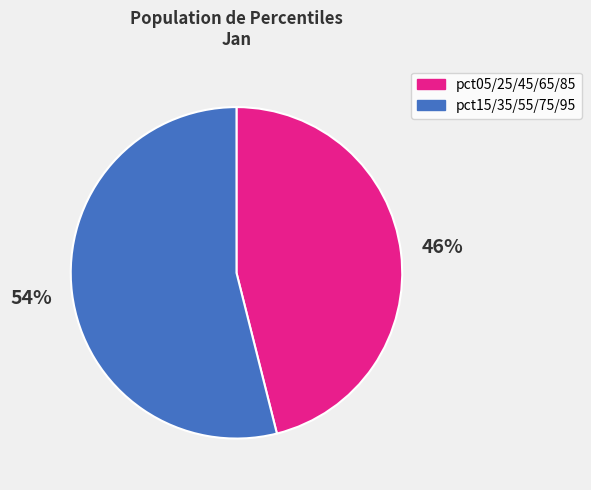

Is there a majority slice in this chart?

Yes